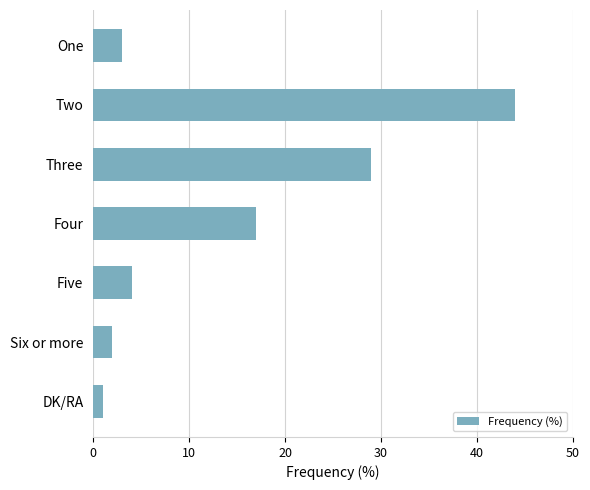

At which label is the value closest to 22?

Four